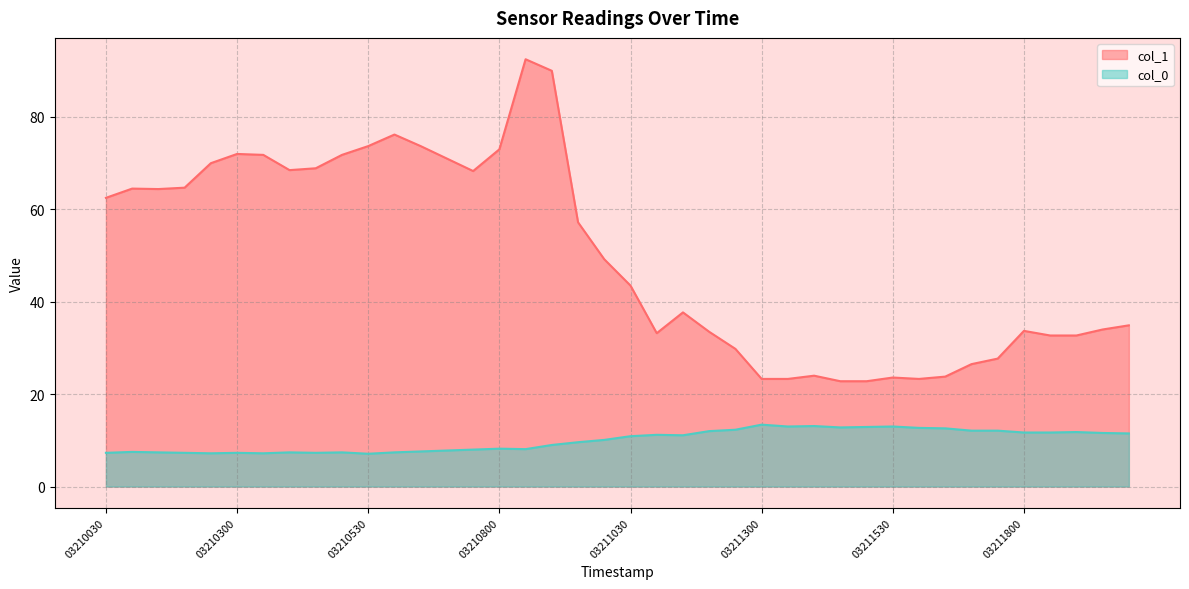

List the series in order of their overall mean, lowest first.

col_0, col_1